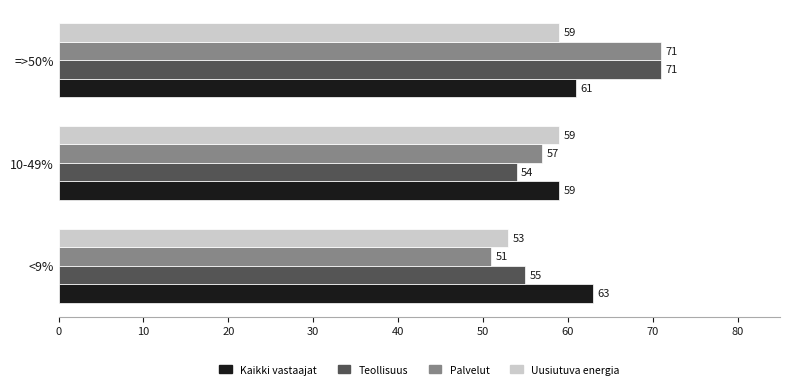

How many values in the Kaikki vastaajat series are below 61?

1